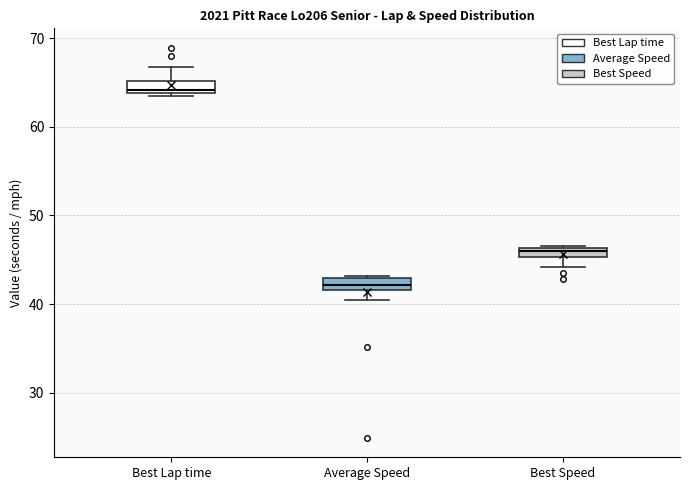

Where is the upper edge of the box for Average Speed on the y-axis? The values are not printed on the chart, so give them approximately, as read against the axis.

43